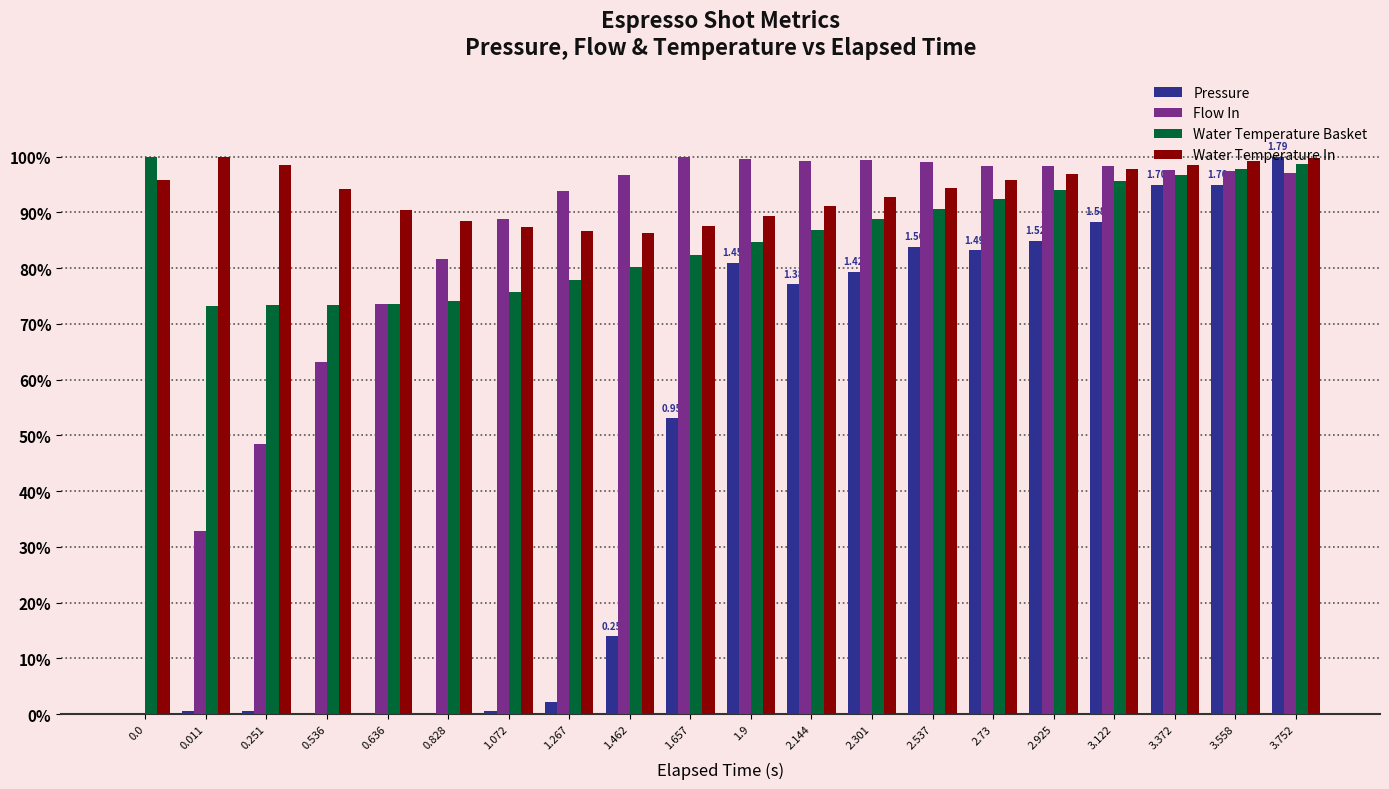

Is the value of Water Temperature In at 0.0 greater than the value of Pressure at 0.536?

Yes